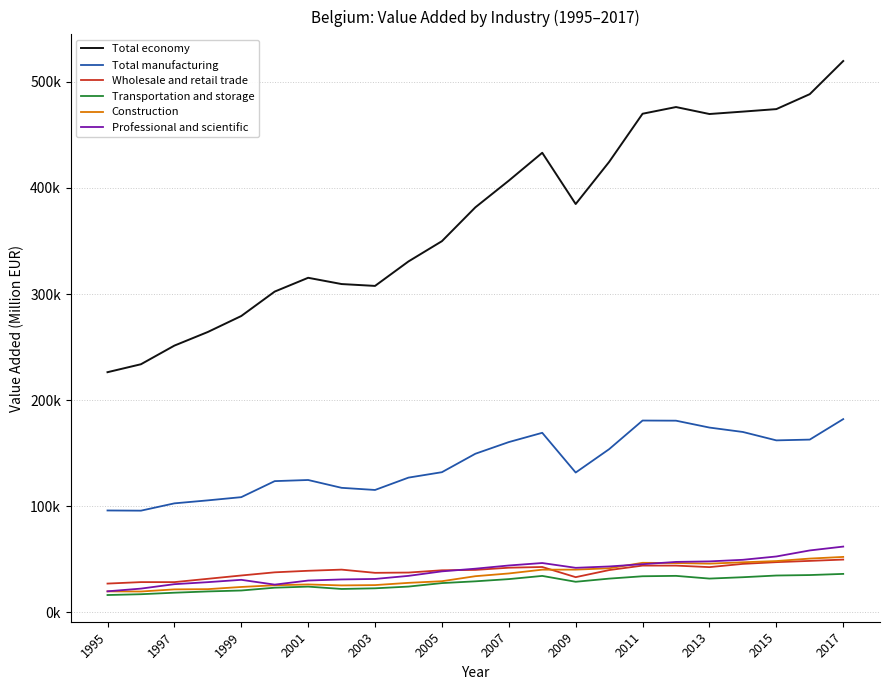

True or false: Construction and Transportation and storage intersect in this chart.

False